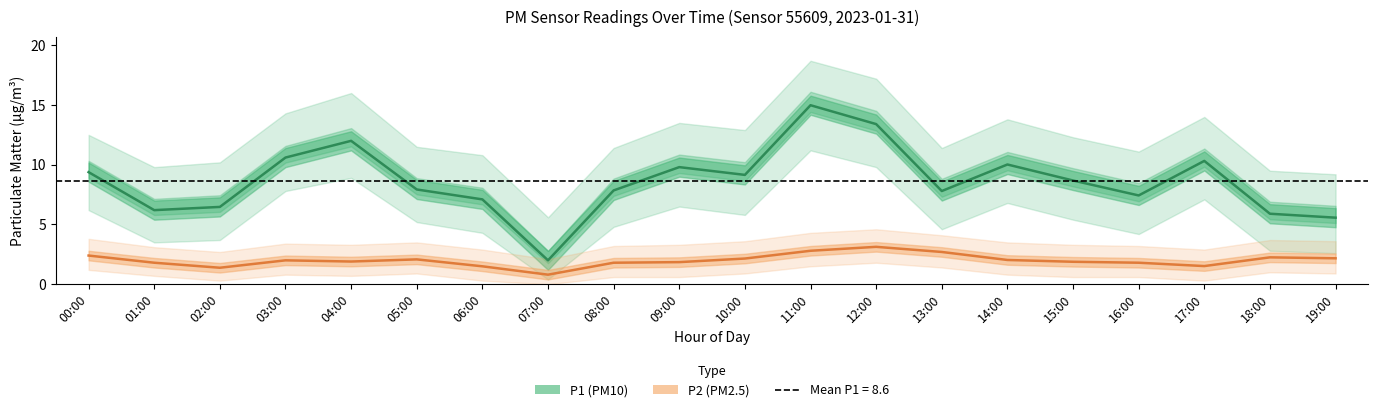

What is the approximate value of P2_upper at 02:00?

2.7